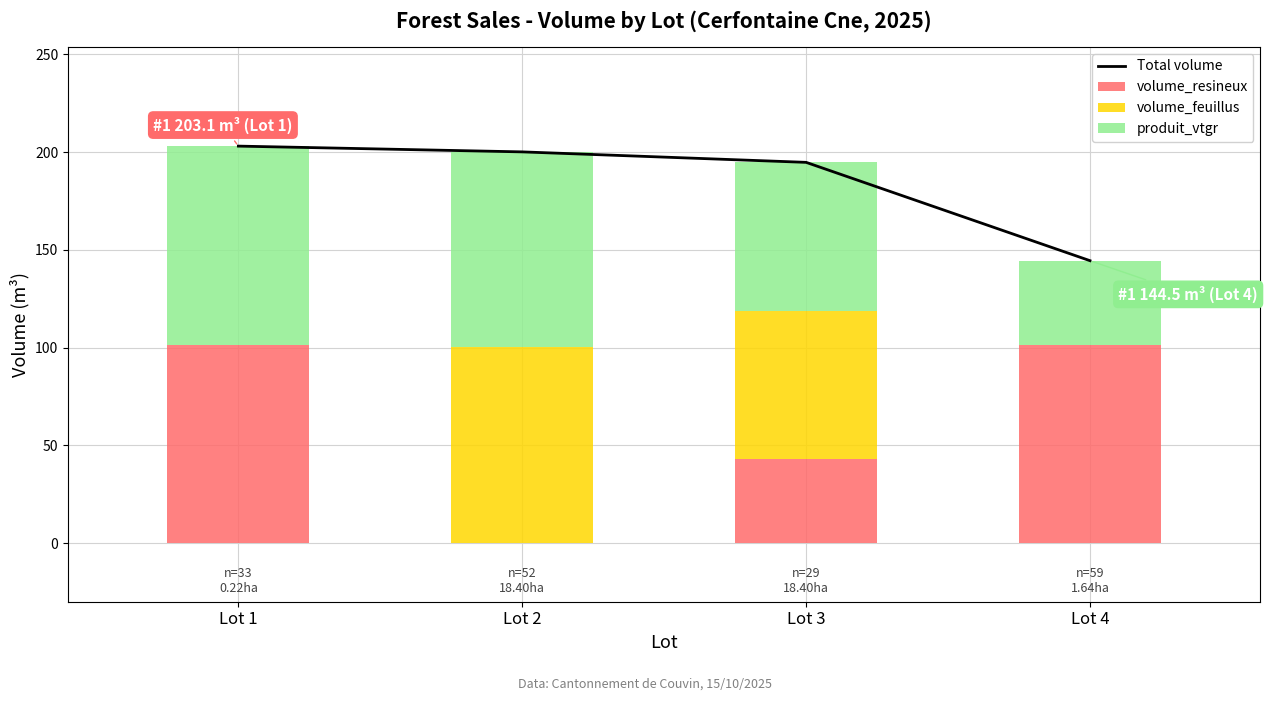

What is the difference between the second highest and second lowest values in the volume_resineux series?

58.6